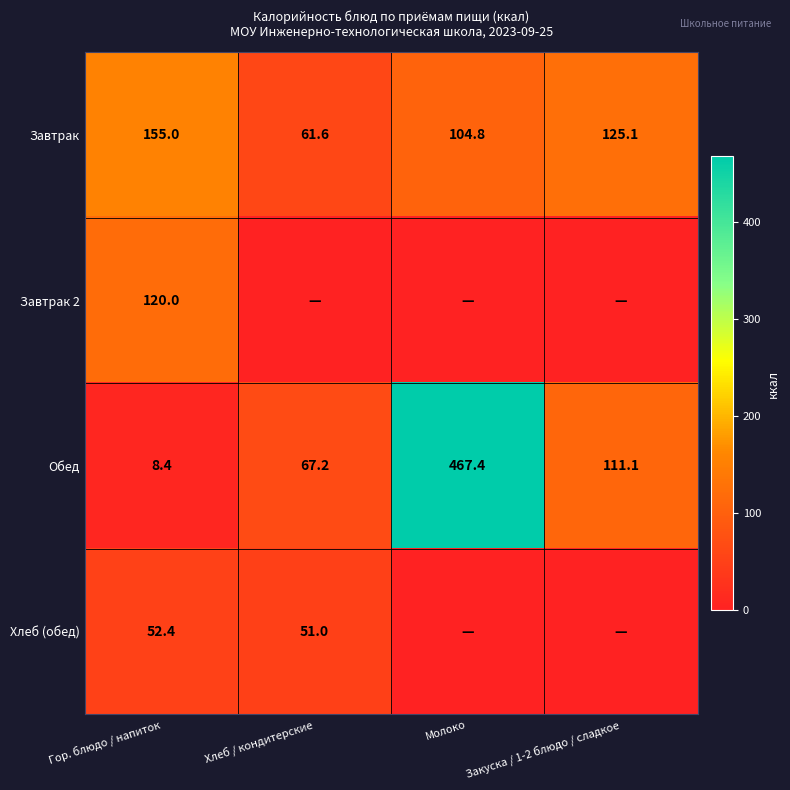

Is the value of Завтрак at Молоко greater than the value of Обед at Хлеб / кондитерские?

Yes